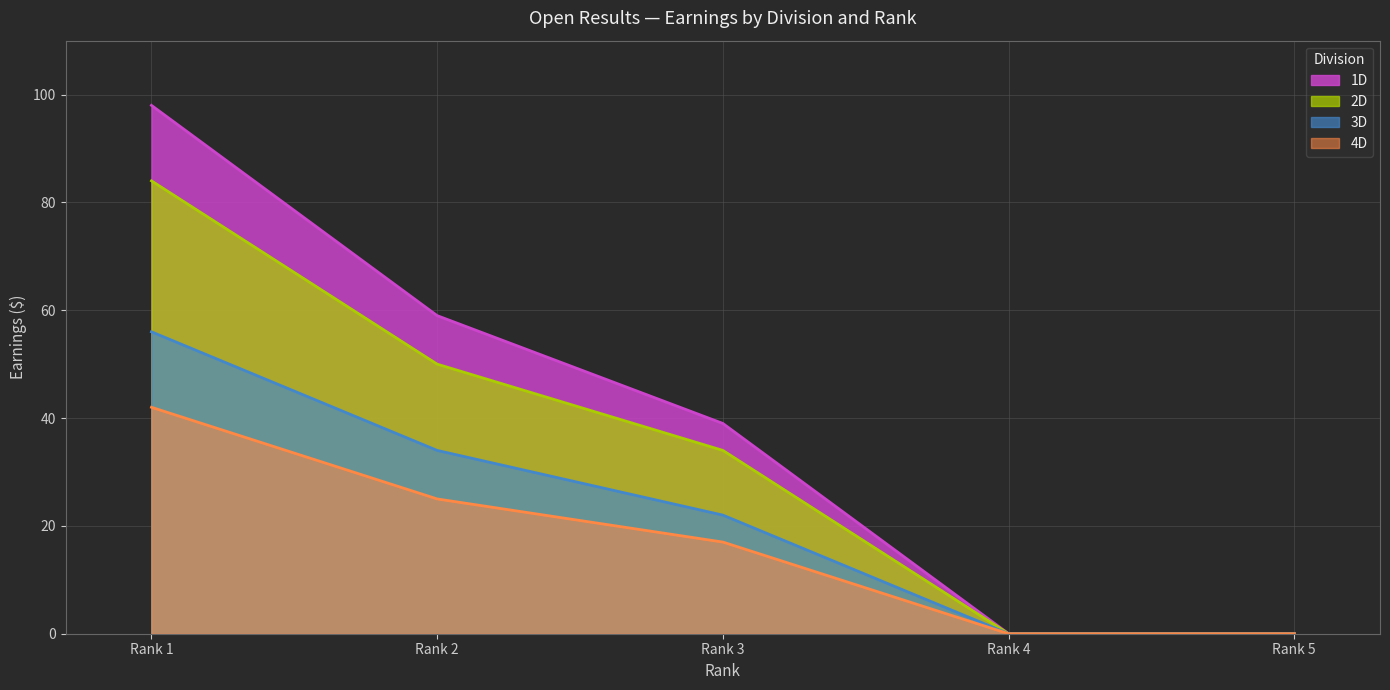

List the series in order of their peak value, highest first.

1D, 2D, 3D, 4D